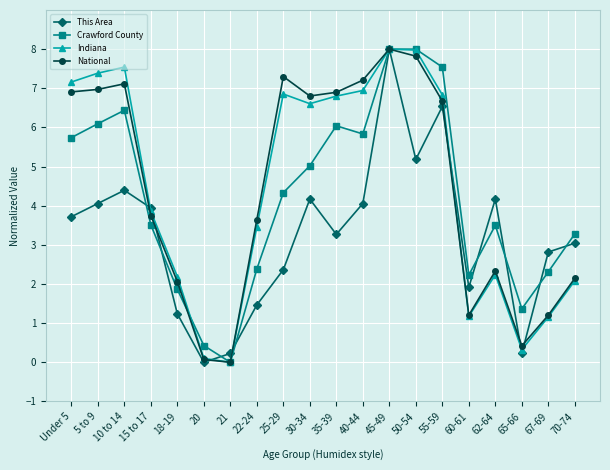

Count the number of data series in this chart.

4